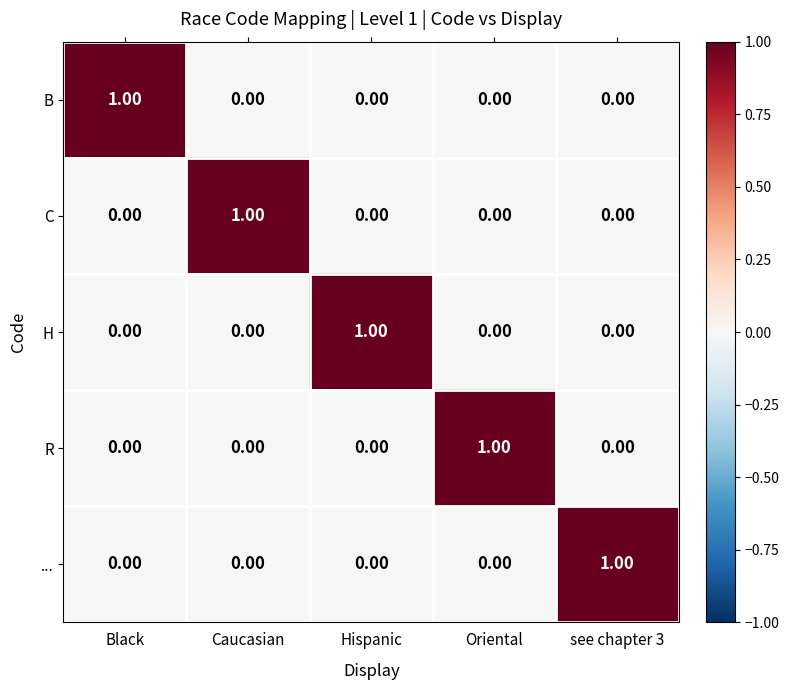

Is the value of B at Hispanic greater than the value of R at Oriental?

No